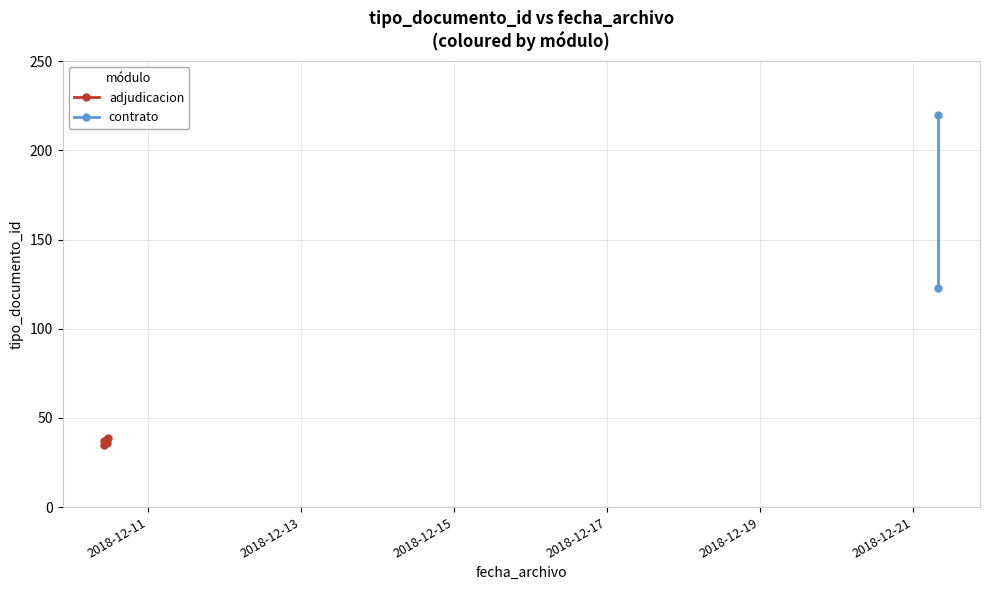

List the labels in order of value, largest first.

2018-12-21 08:01:09, 2018-12-21 08:01:09, 2018-12-10 11:12:36, 2018-12-10 10:58:02, 2018-12-10 10:08:30, 2018-12-10 10:58:02, 2018-12-10 10:08:30